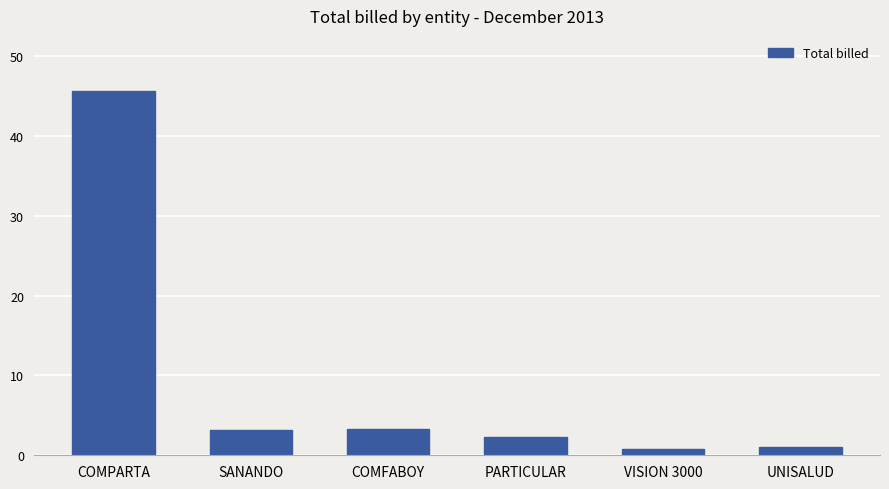

What position from the right is SANANDO?

5